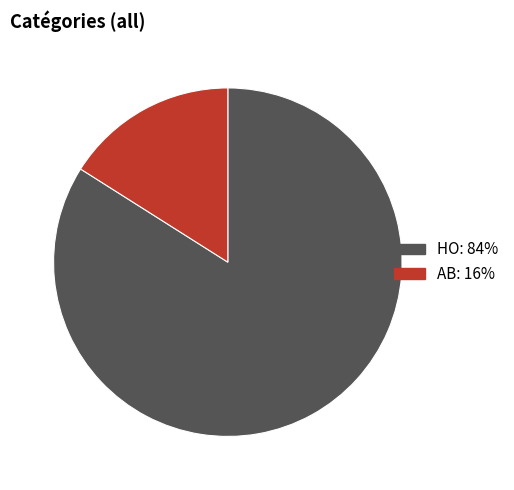

Rank the categories by value from highest to lowest.

HO, AB